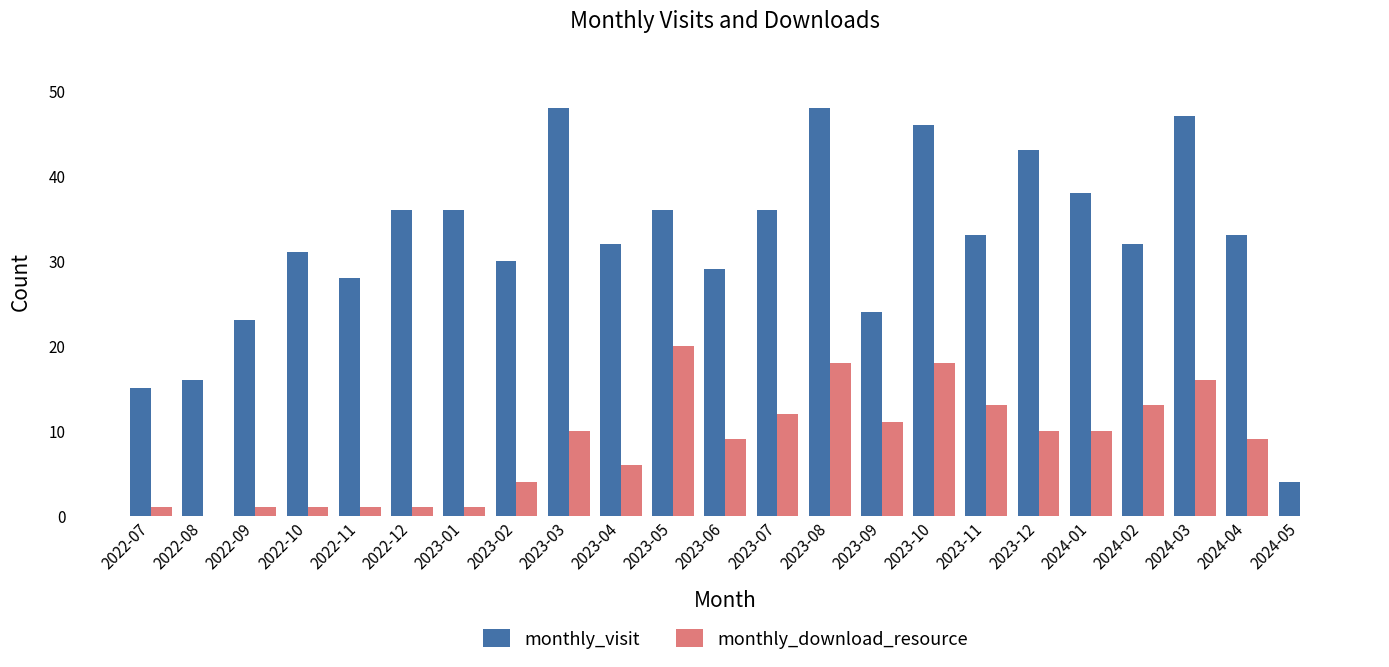

How many data points does each series have?

23